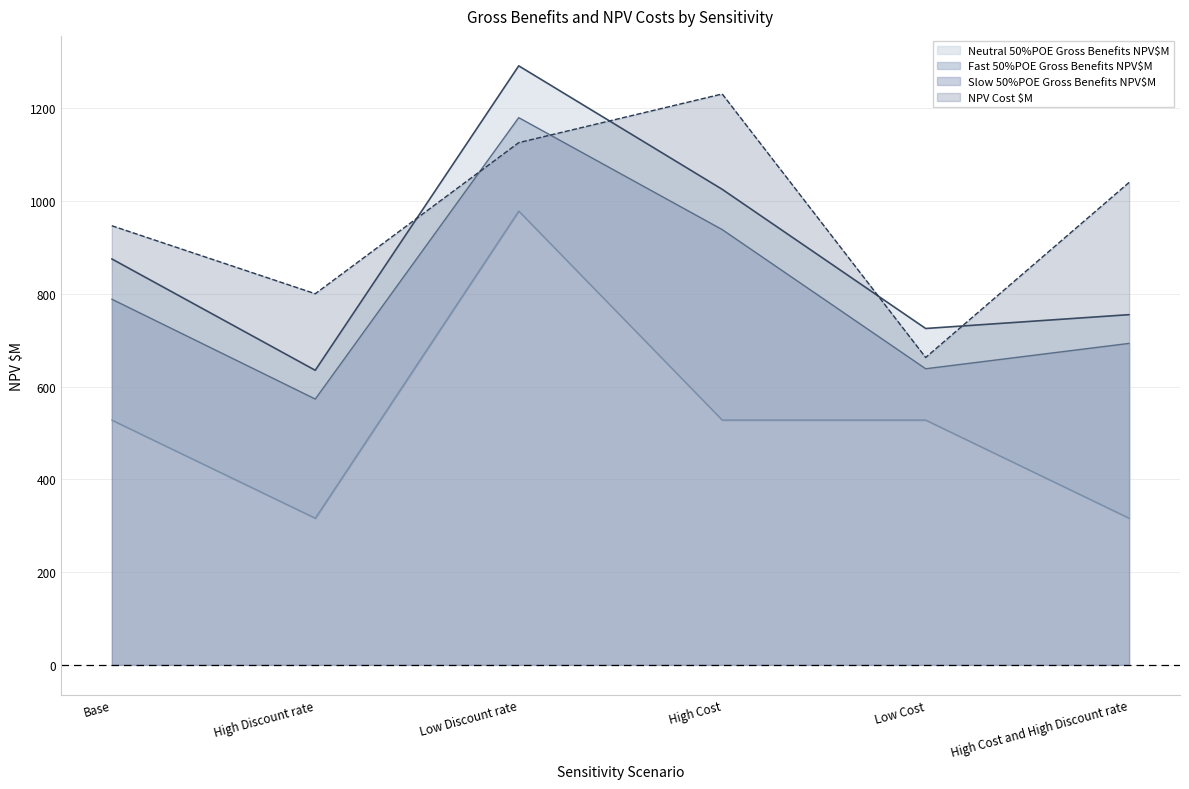

What is the average value of the NPV Cost $M series?

968.1